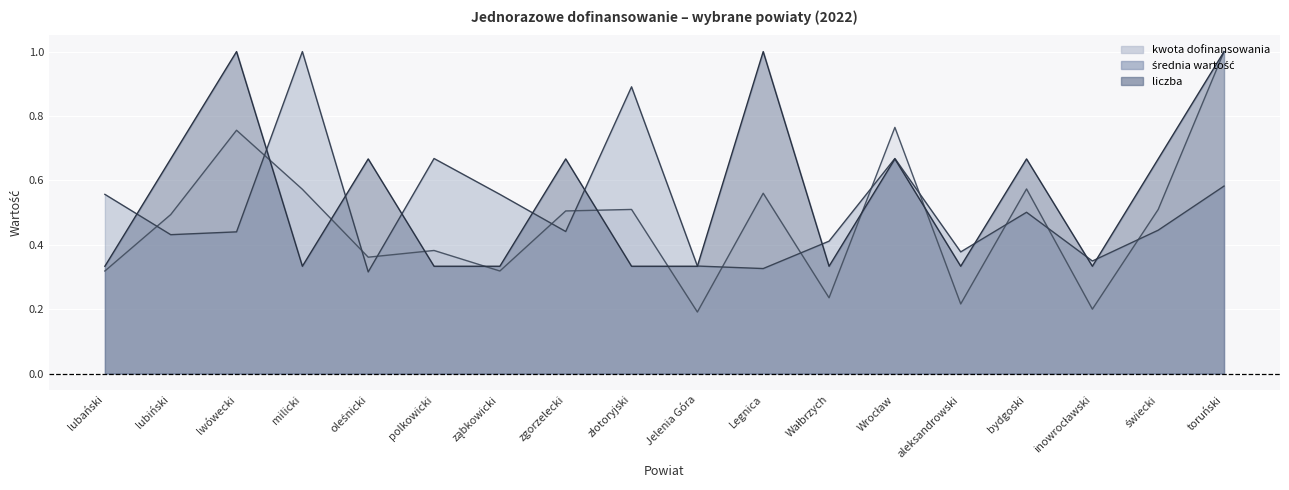

What is the sum of the kwota dofinansowania values at lubiński and ząbkowicki?

0.8